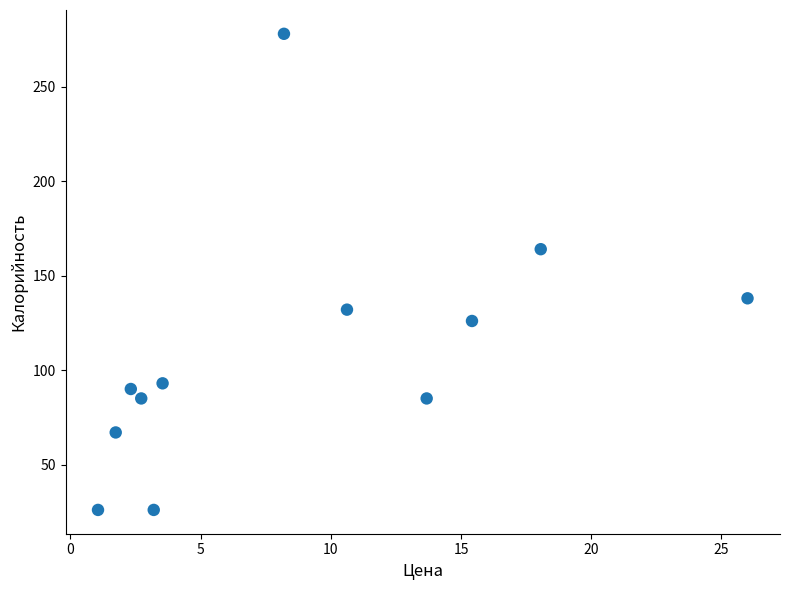

What is the range of Y values (max minus min)?

252